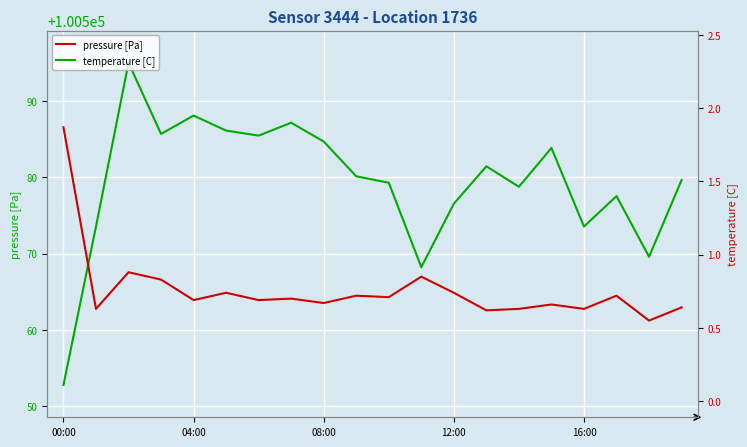

Rank the series by their maximum value, from highest to lowest.

pressure [Pa], temperature [C]